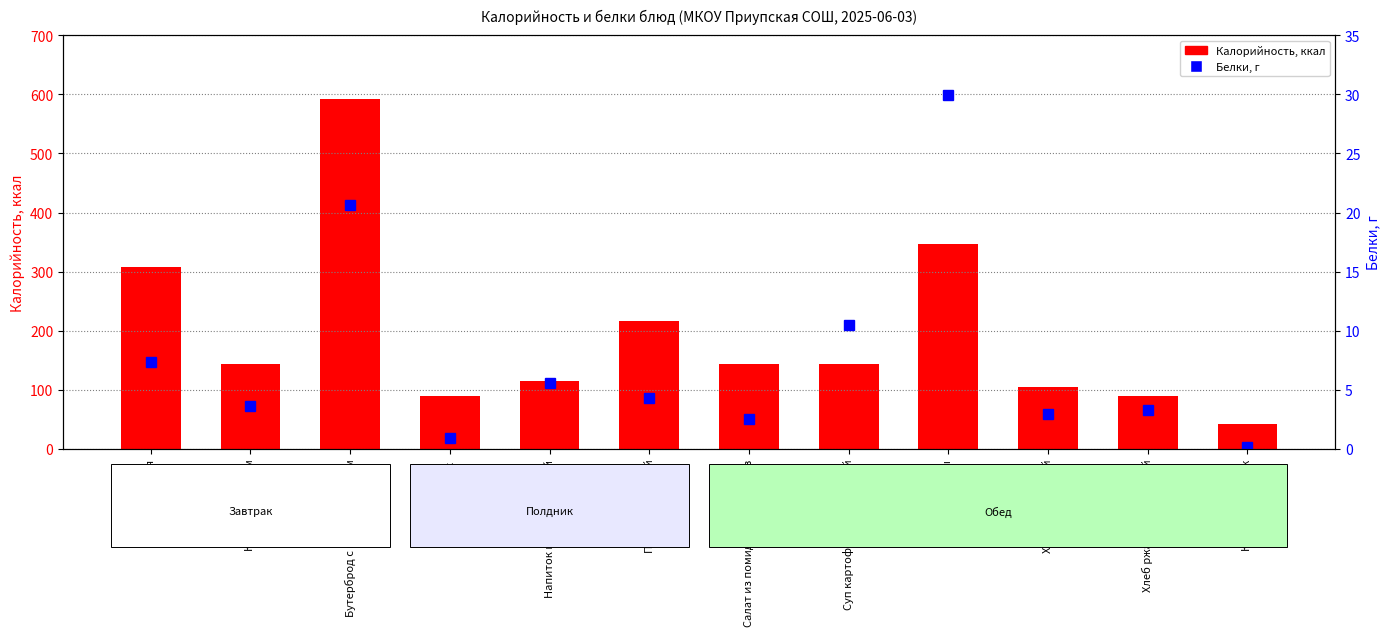

What value does the Белки series have at Компот из яблок?

0.1